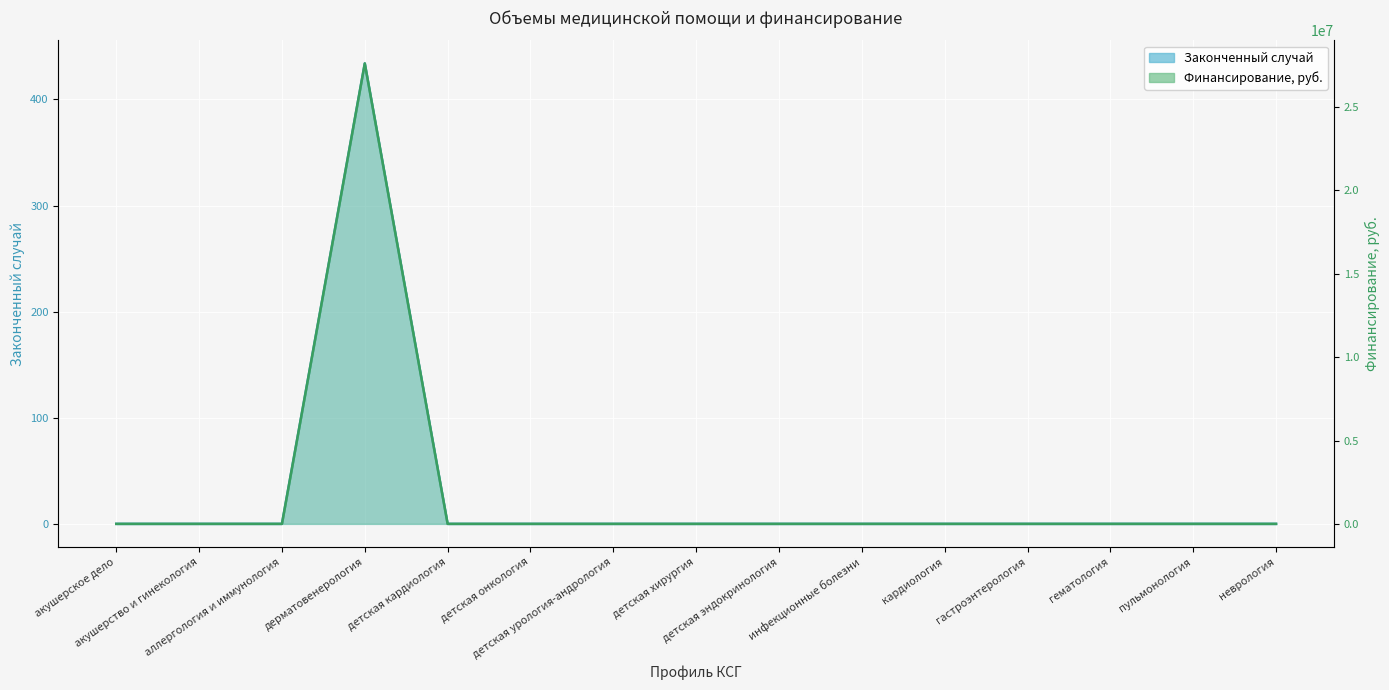

Where is Законченный случай nearest to the value 13808536?

акушерское дело